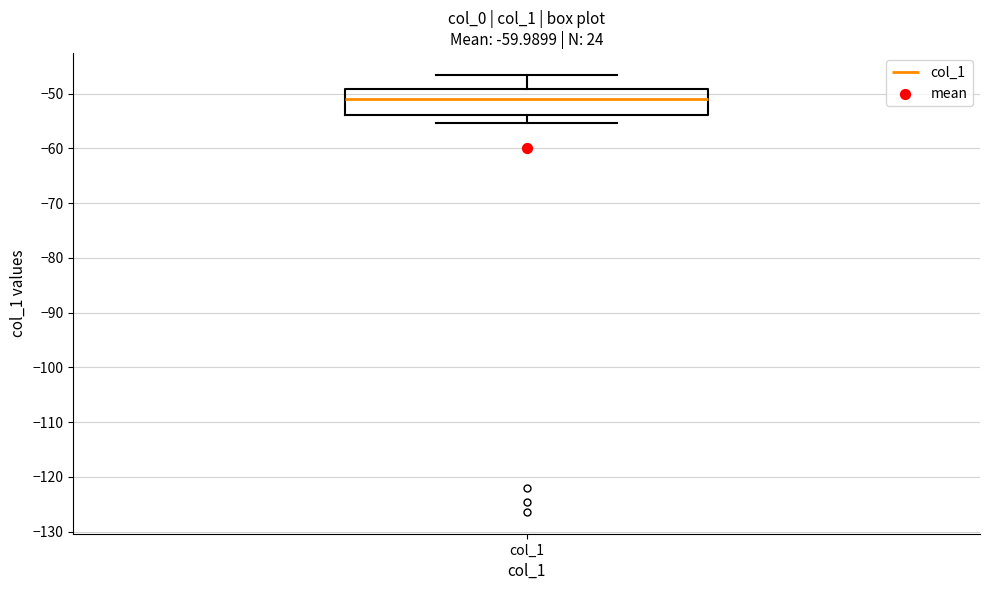

Read this box plot against the y-axis: the position of the median line, the range covered by the box, and the ends of both whiskers. The values are not printed on the chart, so give them approximately, as read against the axis.

median -51, box -54 to -49, whiskers -55 to -47